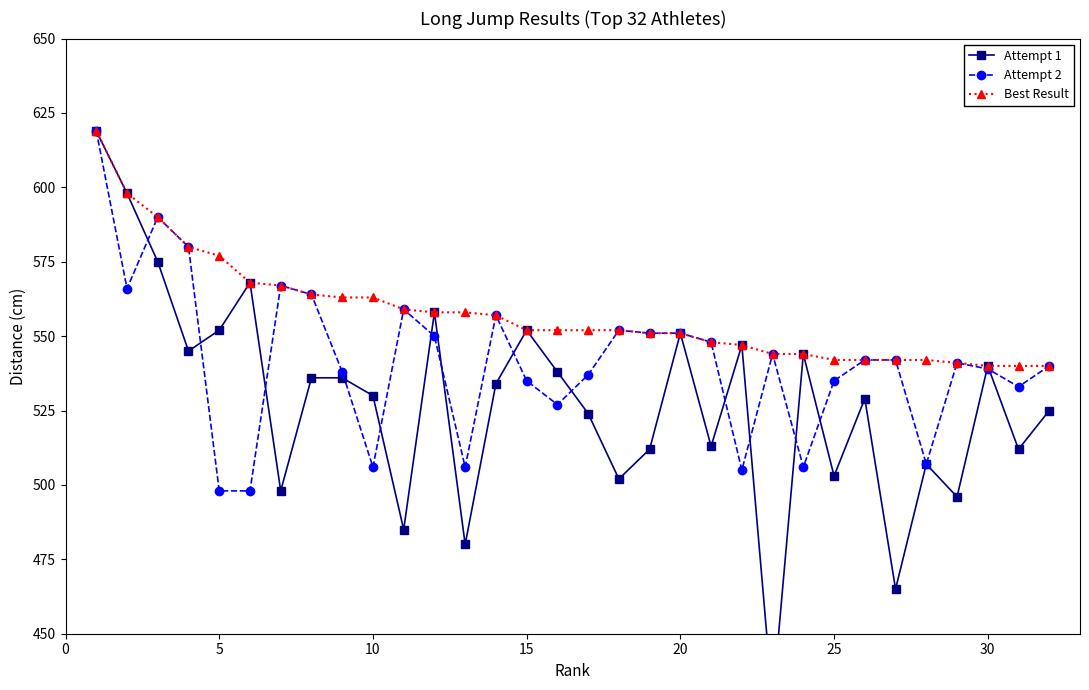

True or false: Attempt 2 has more than 1 interior local peaks.

True